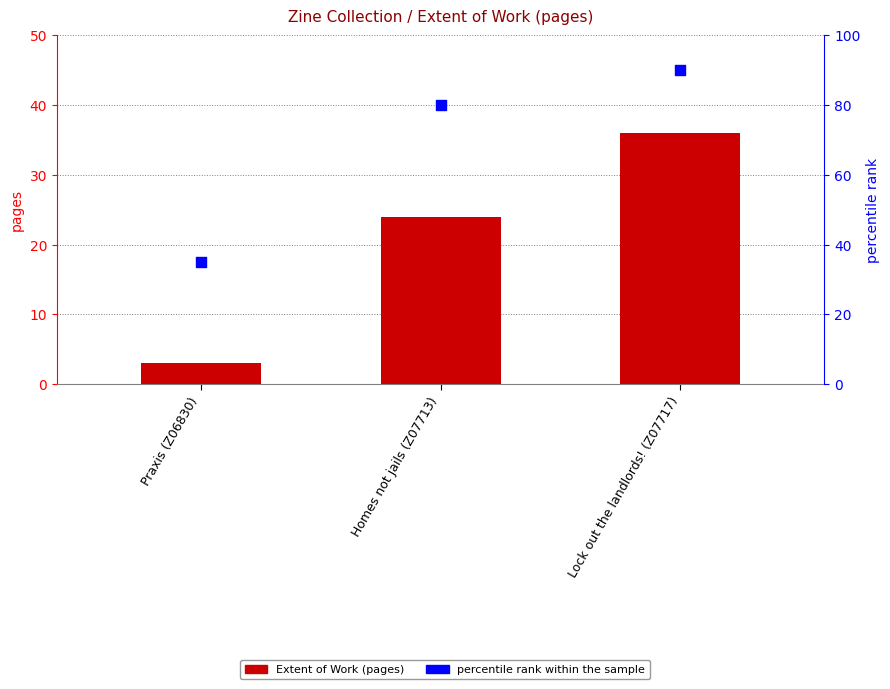

Which series has the widest spread of Y values?

percentile rank within the sample